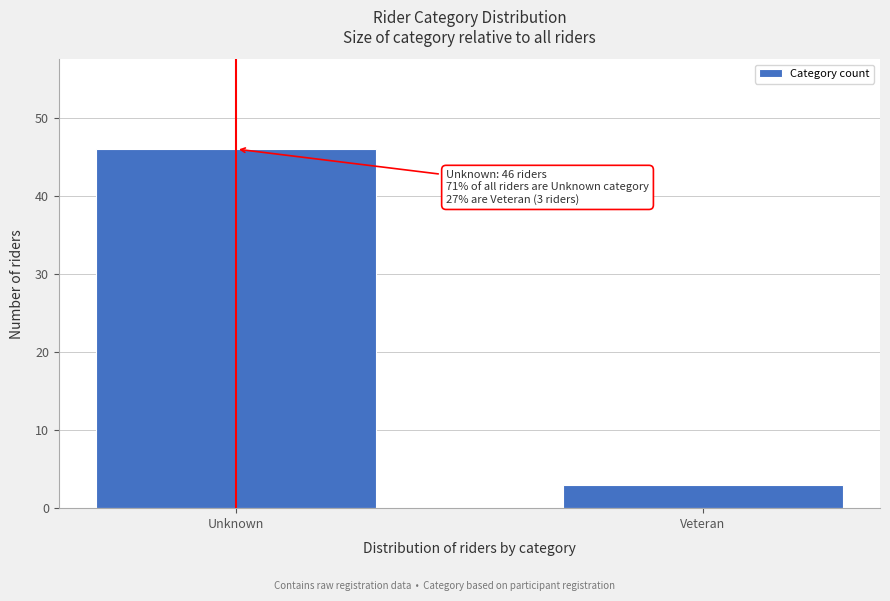

Reading left to right, extract all data points from this chart.

46	3